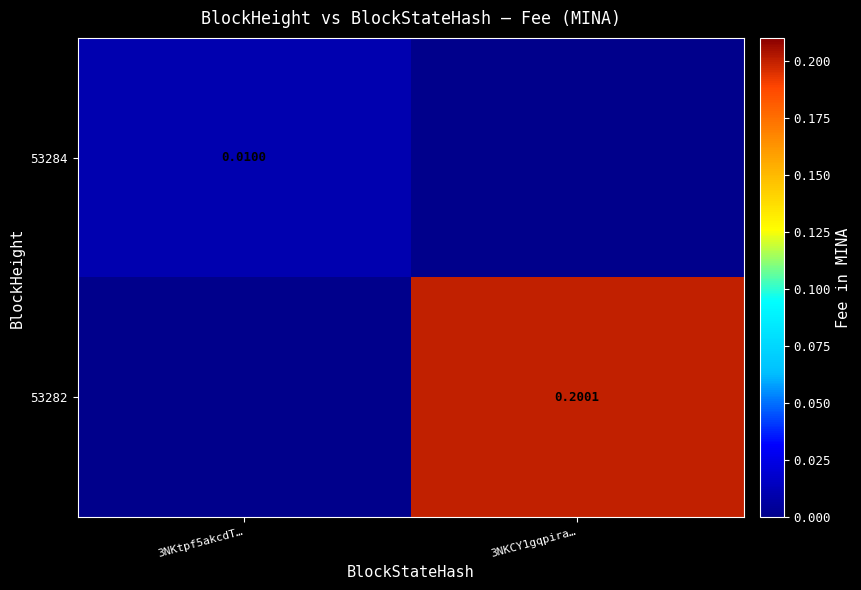

Is the value of 53284 at 3NKtpf5akcdT… greater than the value of 53282 at 3NKCY1gqpira…?

No